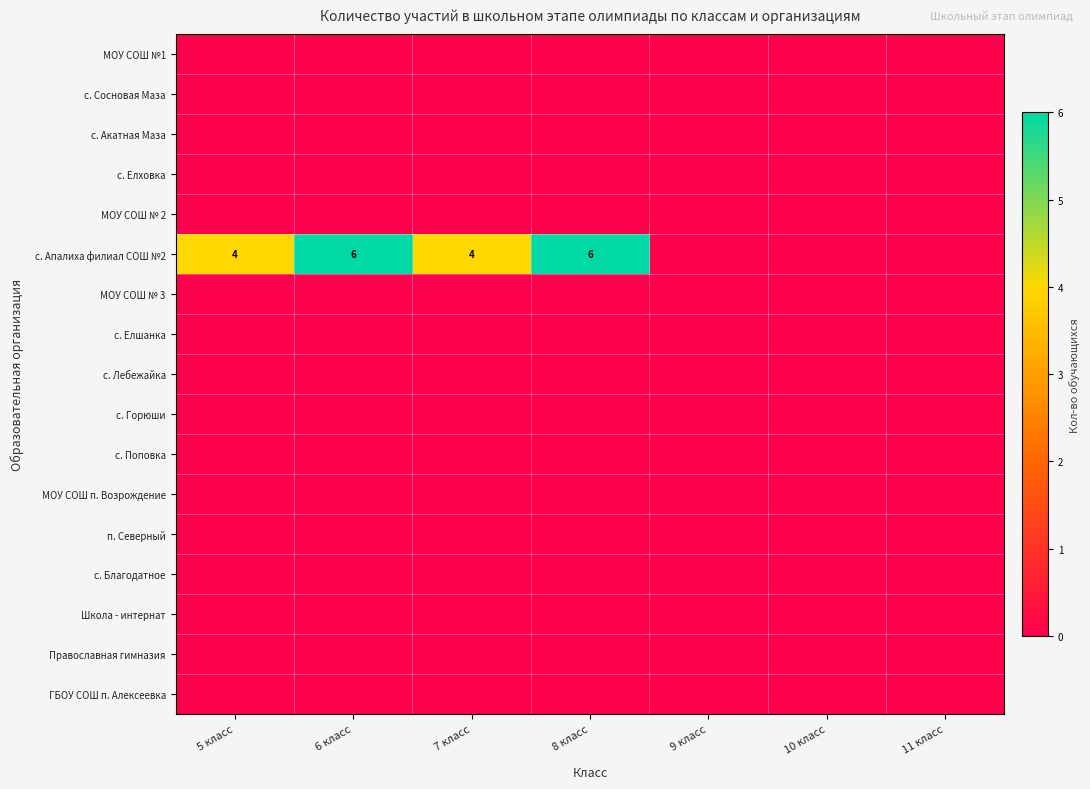

Is it true that с. Сосновая Маза equals 0 at 11 класс?

True